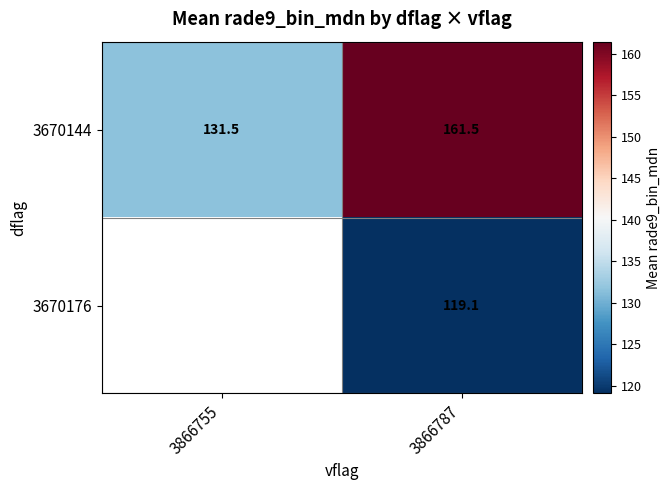

What is the average value of the 3670144 series?

146.5